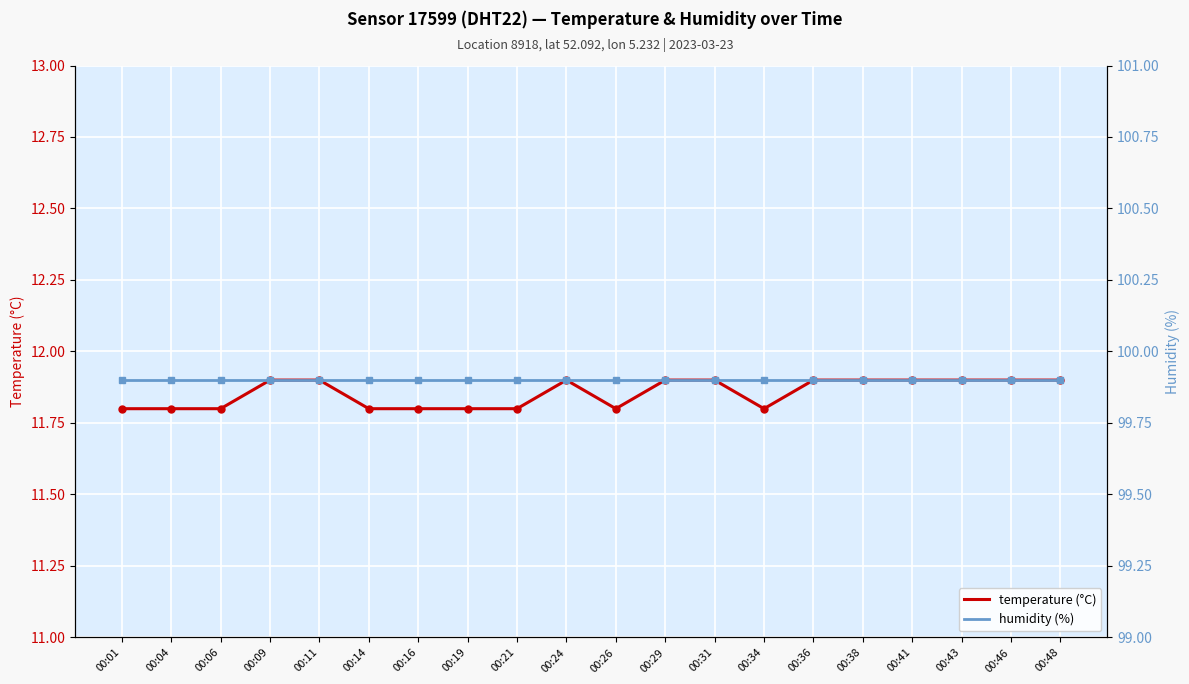

Where is temperature (°C) nearest to the value 11?

00:01